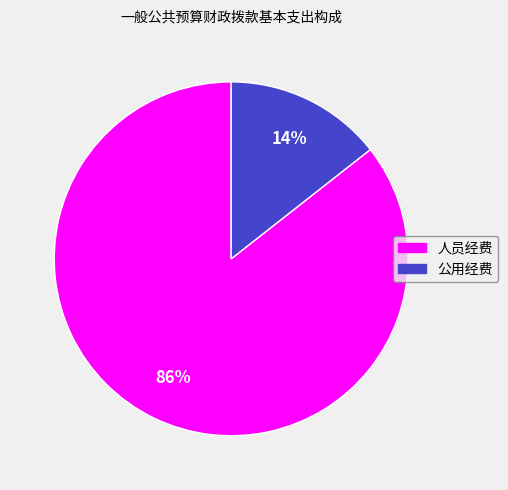

Rank the categories by value from highest to lowest.

人员经费, 公用经费